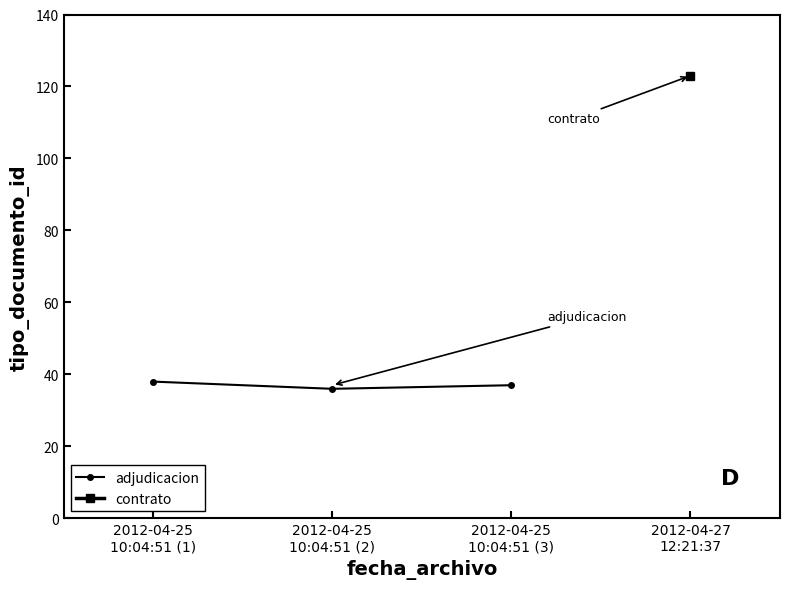

What position from the left is 2012-04-25
10:04:51 (1)?

1